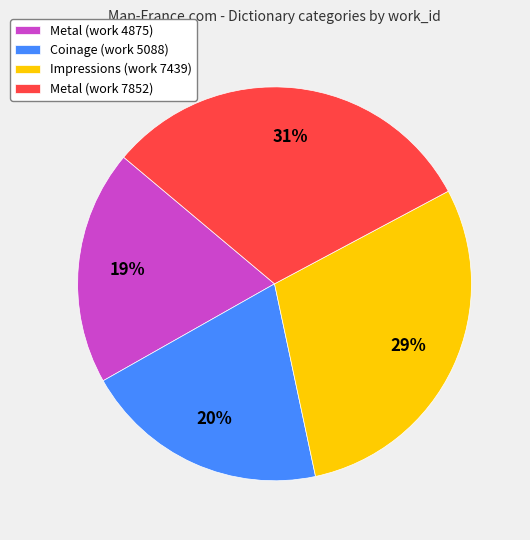

Is the sum of Metal (work 4875) and Impressions (work 7439) greater than half?

No